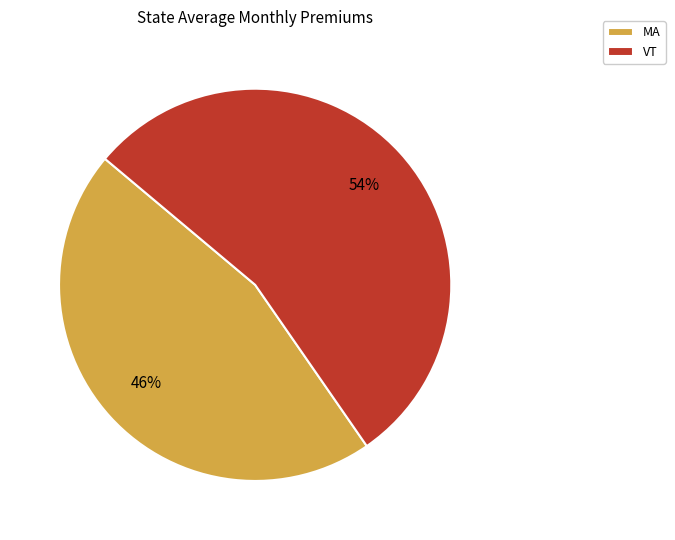

How many segments does this pie chart have?

2